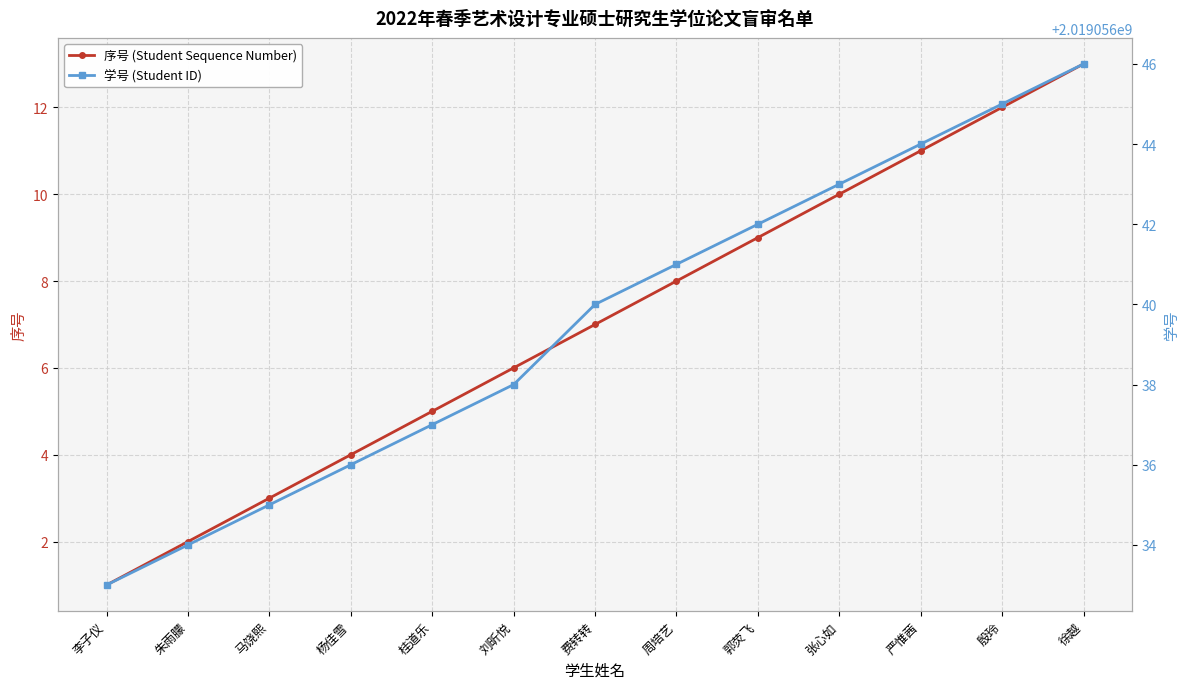

How many distinct data groups are displayed?

2